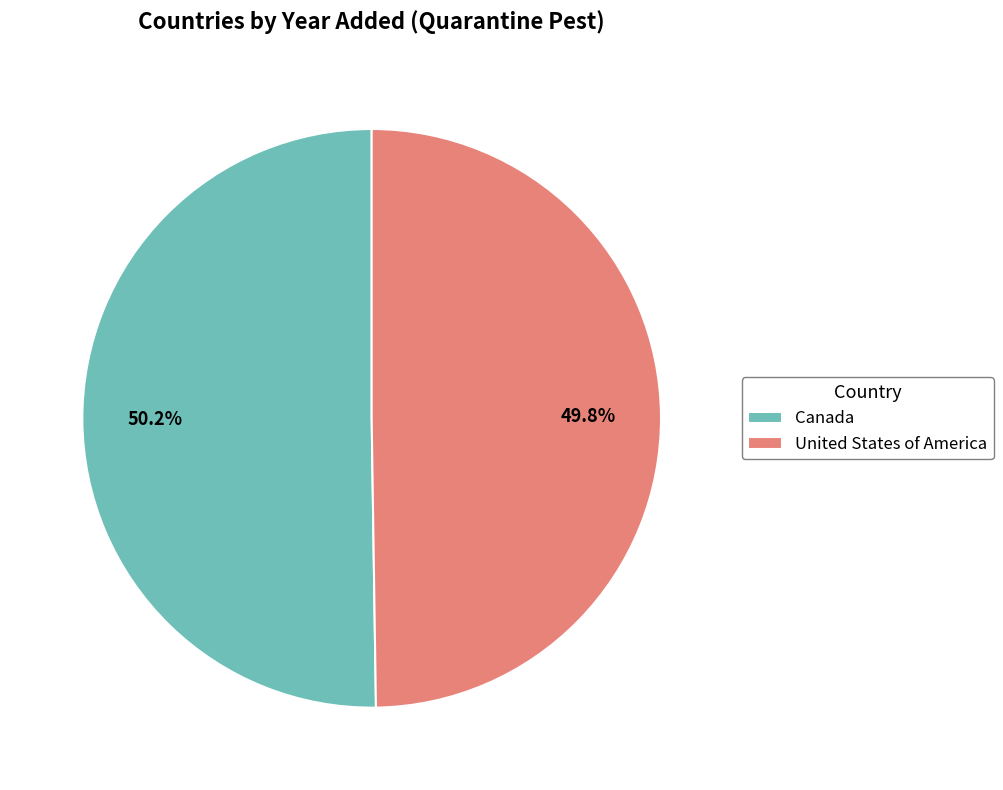

Is there a majority slice in this chart?

Yes